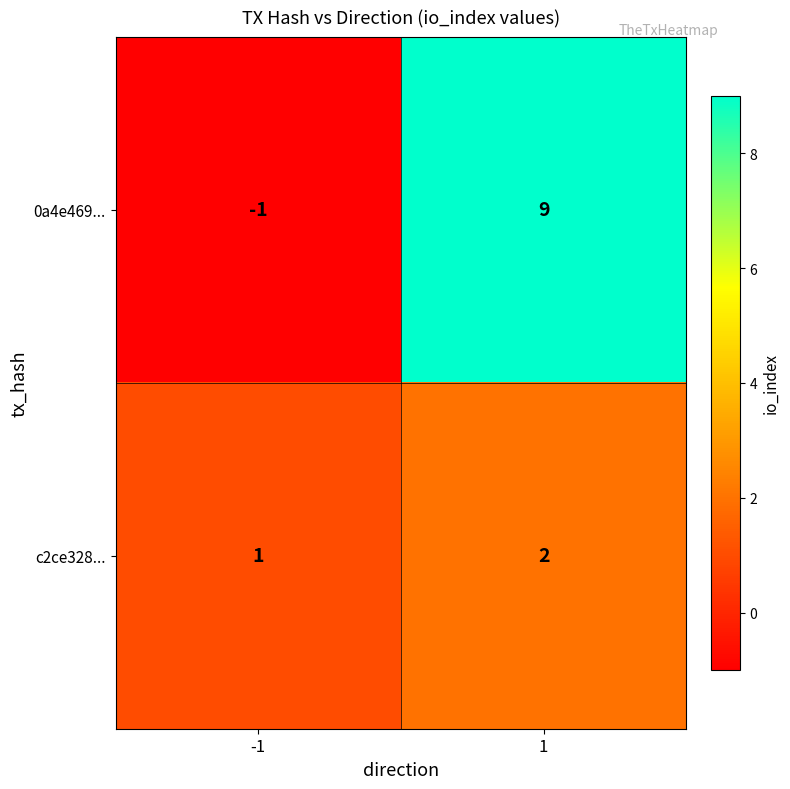

Which series changed the most between -1 and 1?

0a4e469...